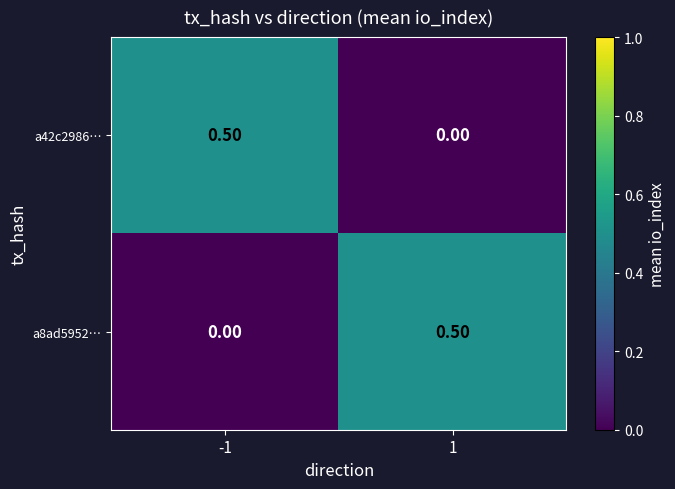

What is the maximum value shown in the chart?

0.5